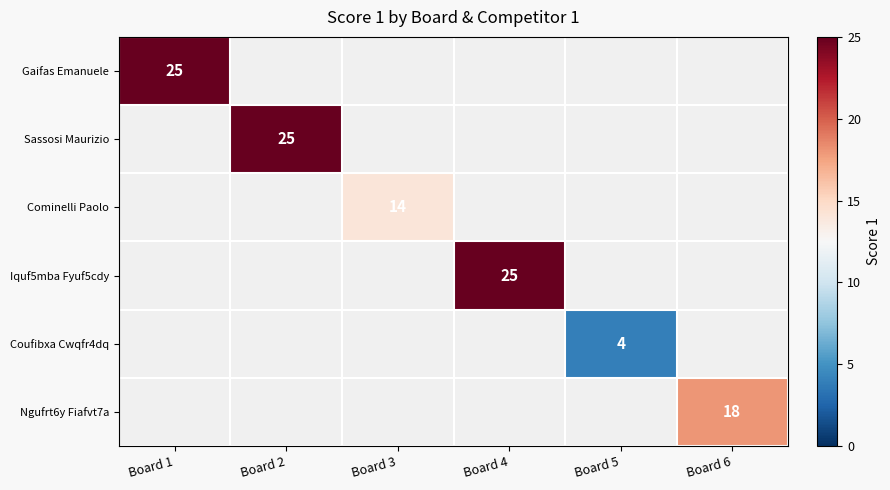

The Gaifas Emanuele series shows 17 at Board 1. True or false?

False